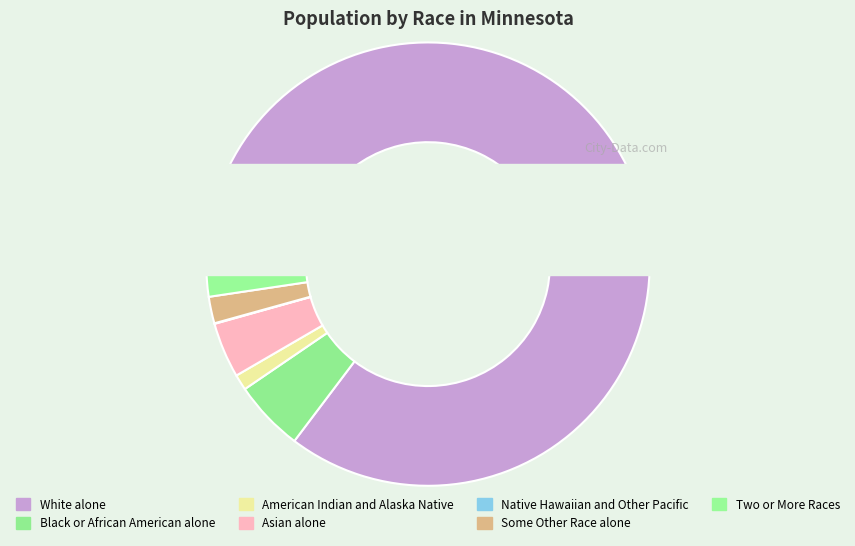

True or false: Black or African American alone accounts for 19% of the total.

False